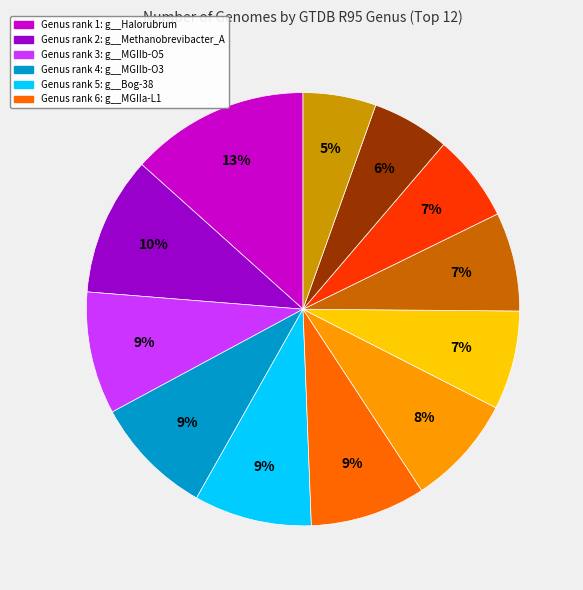

How many slices are in this pie chart?

12